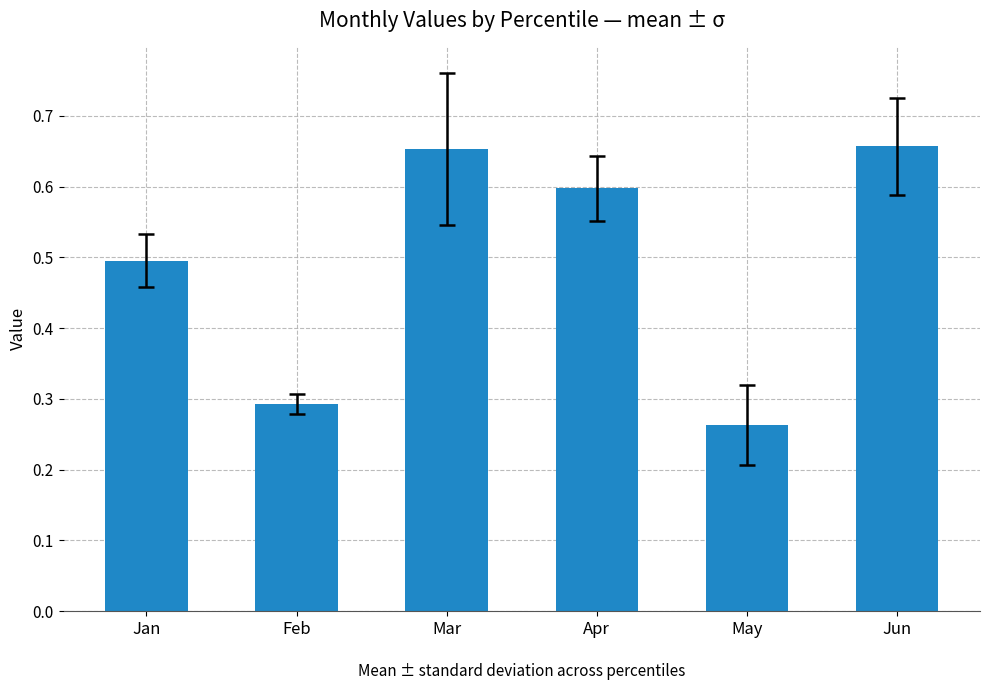

What is the difference between the maximum and minimum values?

0.4